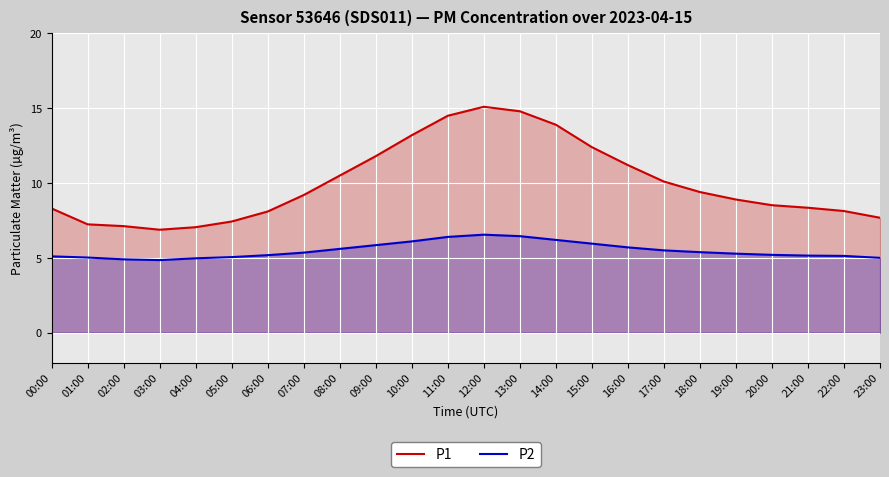

What position from the left is 13:00?

14